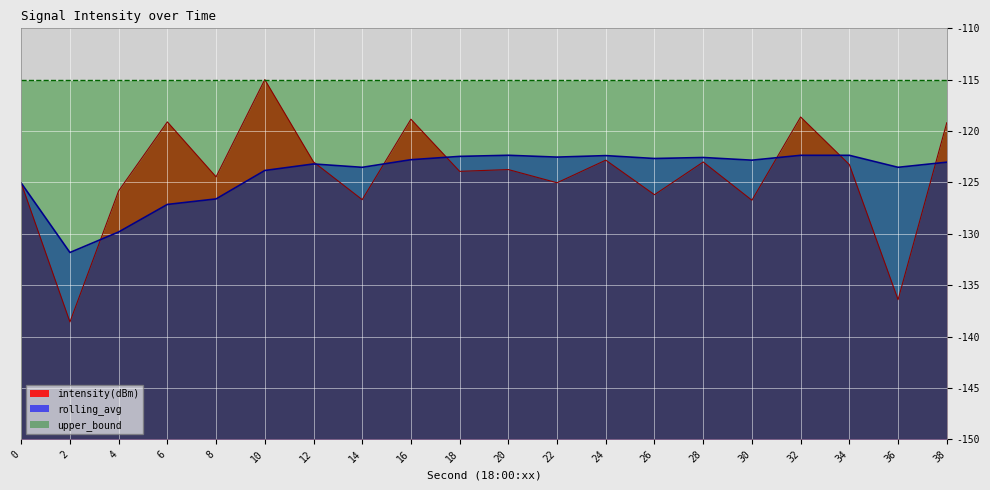

At which category is the sum across all series the highest?

10